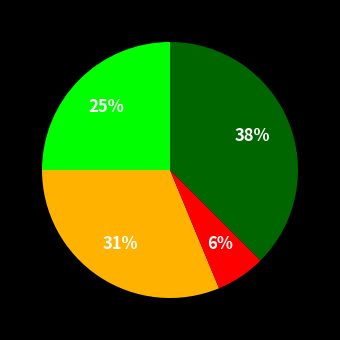

To the nearest percent, what is the average slice percentage?

25%